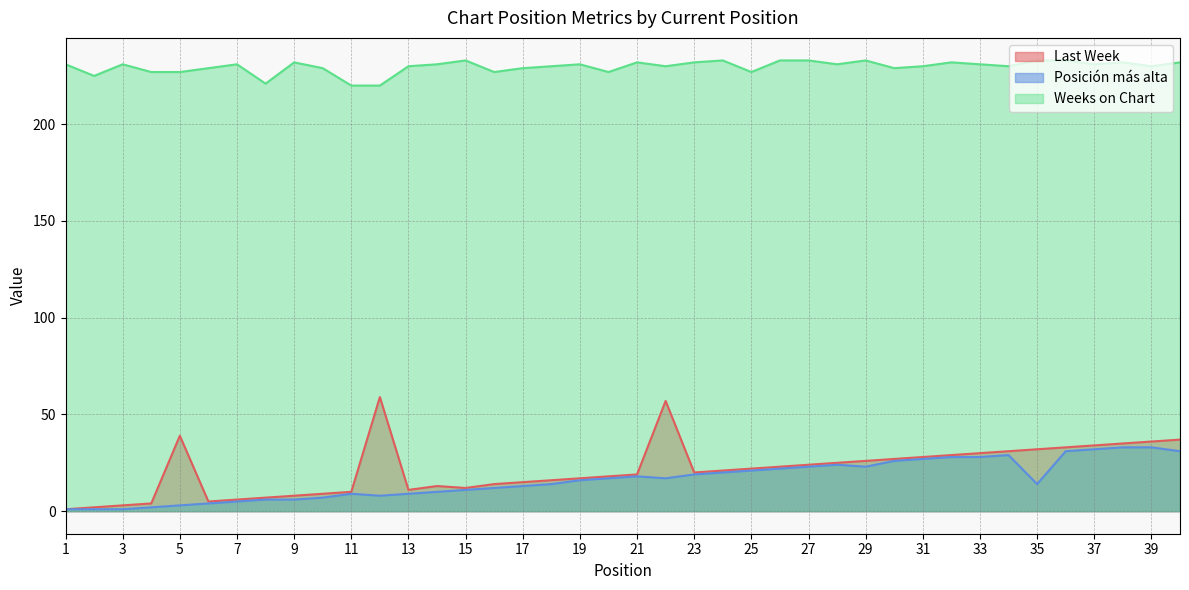

What is the maximum value for Weeks on Chart?

233